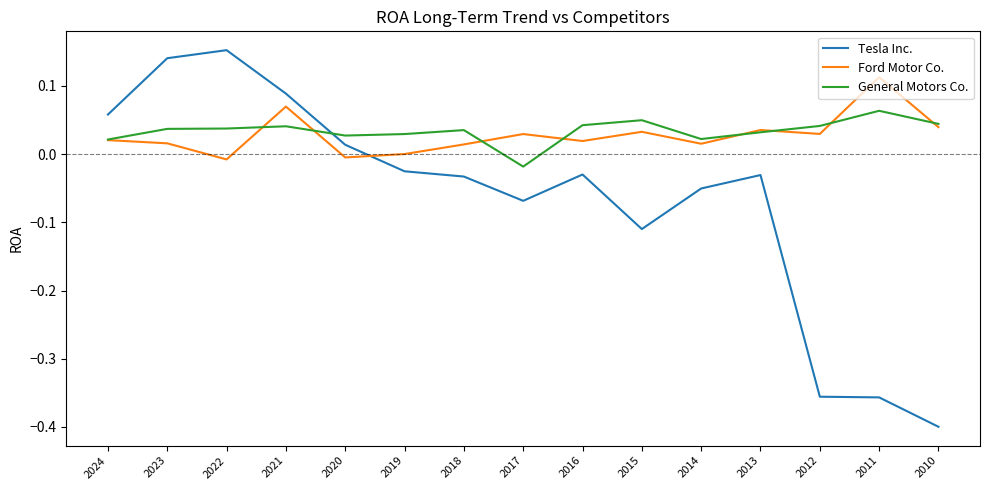

The value of Ford Motor Co. at 2019 is 0.0. True or false?

True